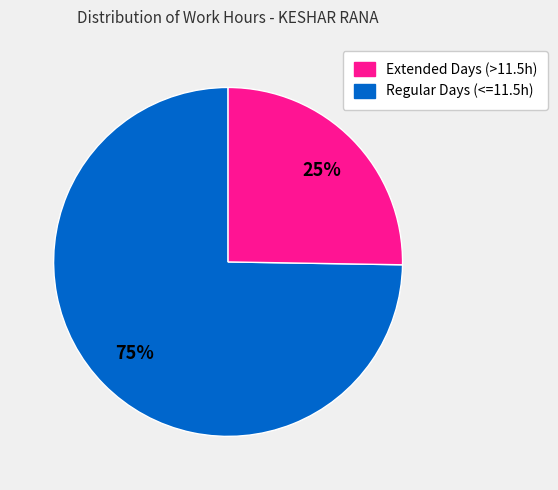

To the nearest percent, what is the average slice percentage?

50%